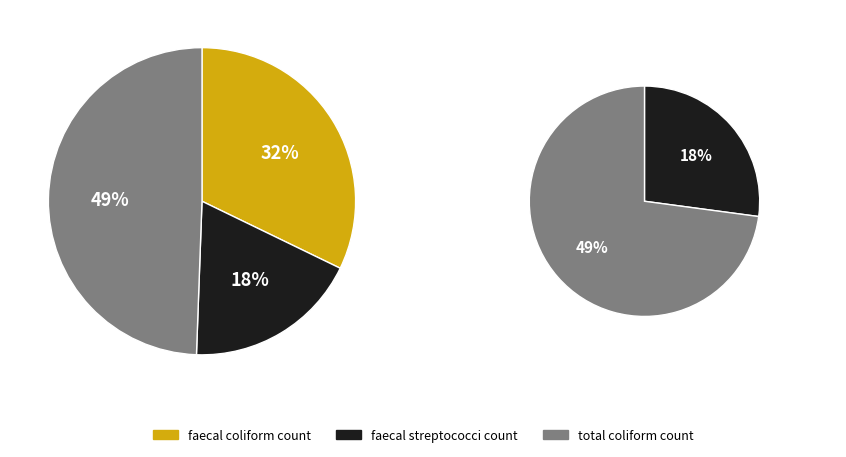

To the nearest percent, what is the average slice percentage?

33%